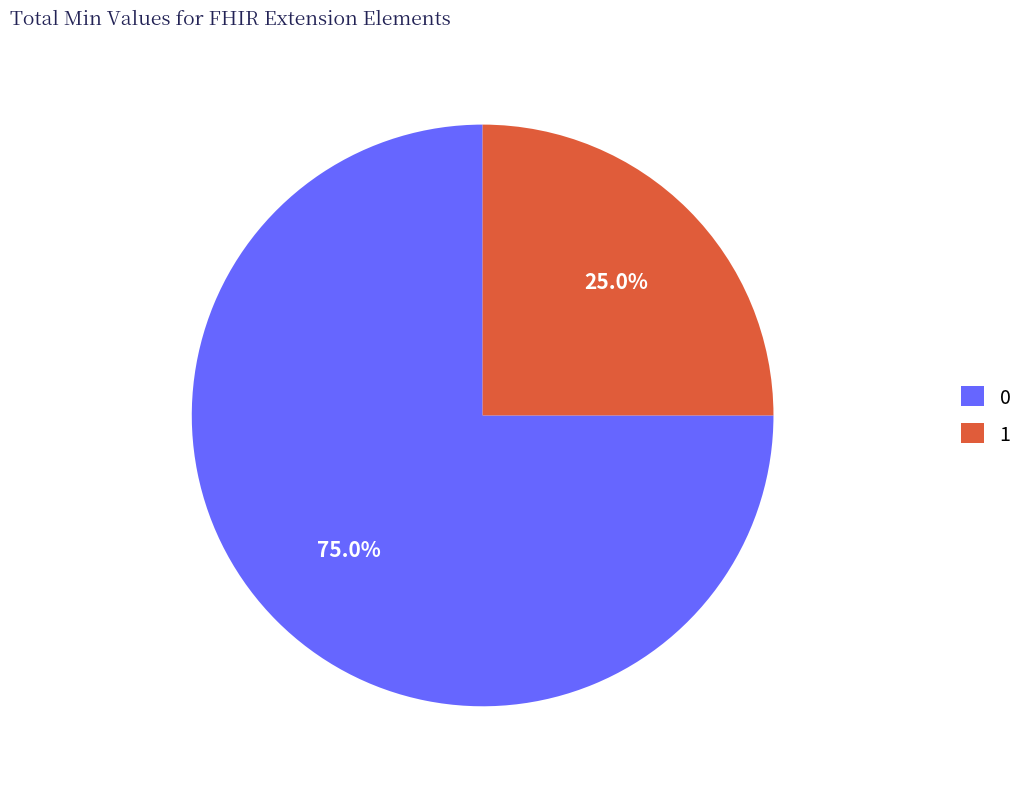

Rank the categories by value from lowest to highest.

1, 0